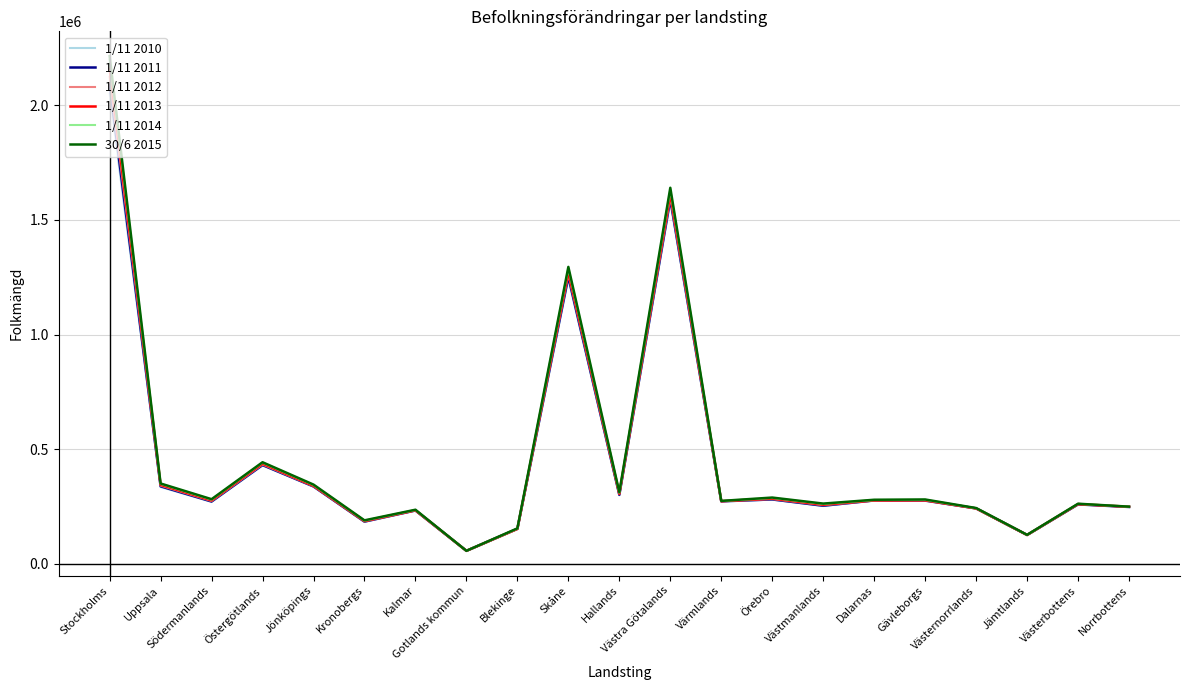

Which series has the largest range (max minus min)?

30/6 2015